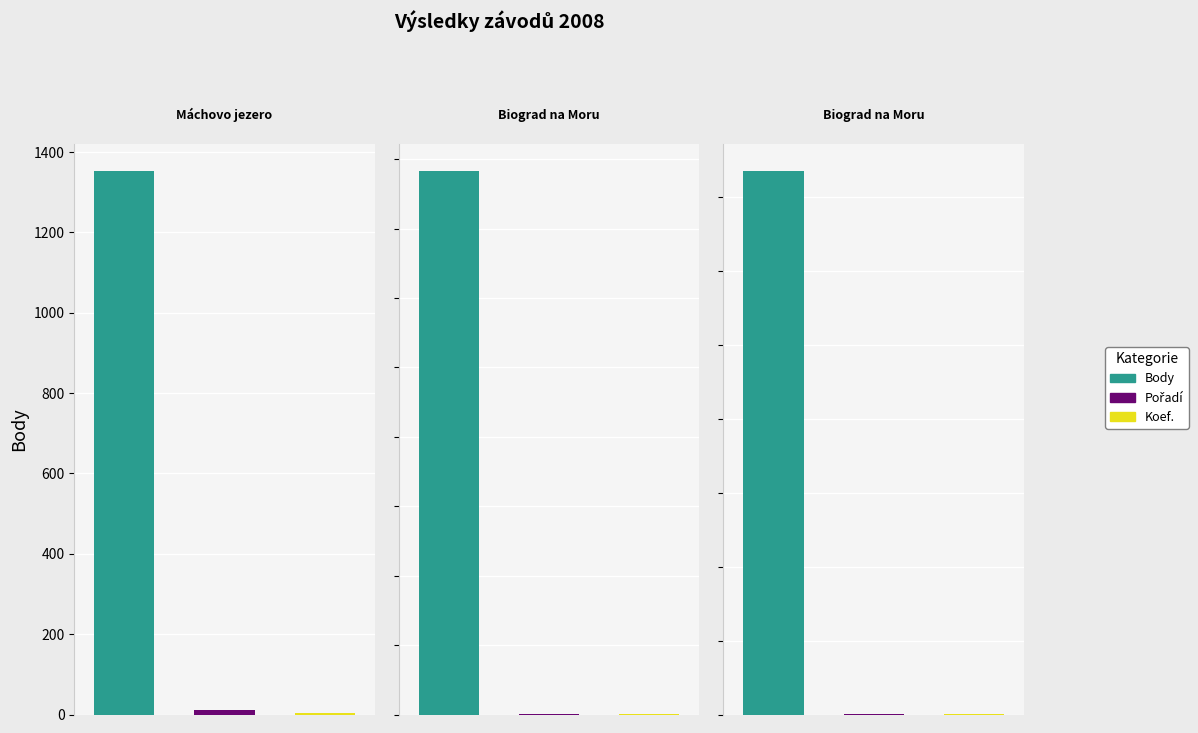

How many groups of bars are there?

3